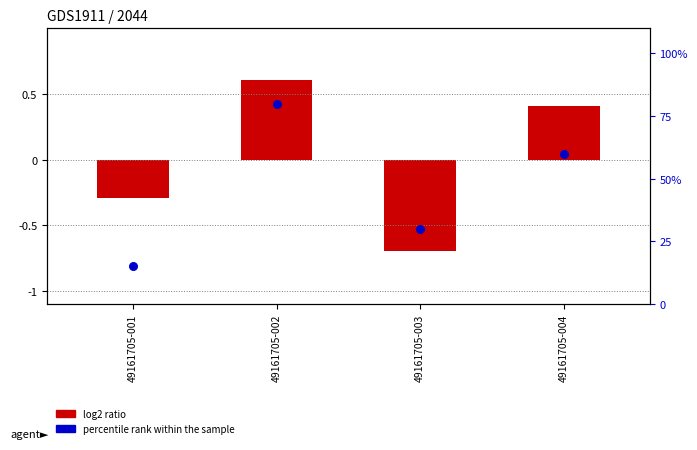

What are all the series names shown in the legend?

log2 ratio, percentile rank within the sample